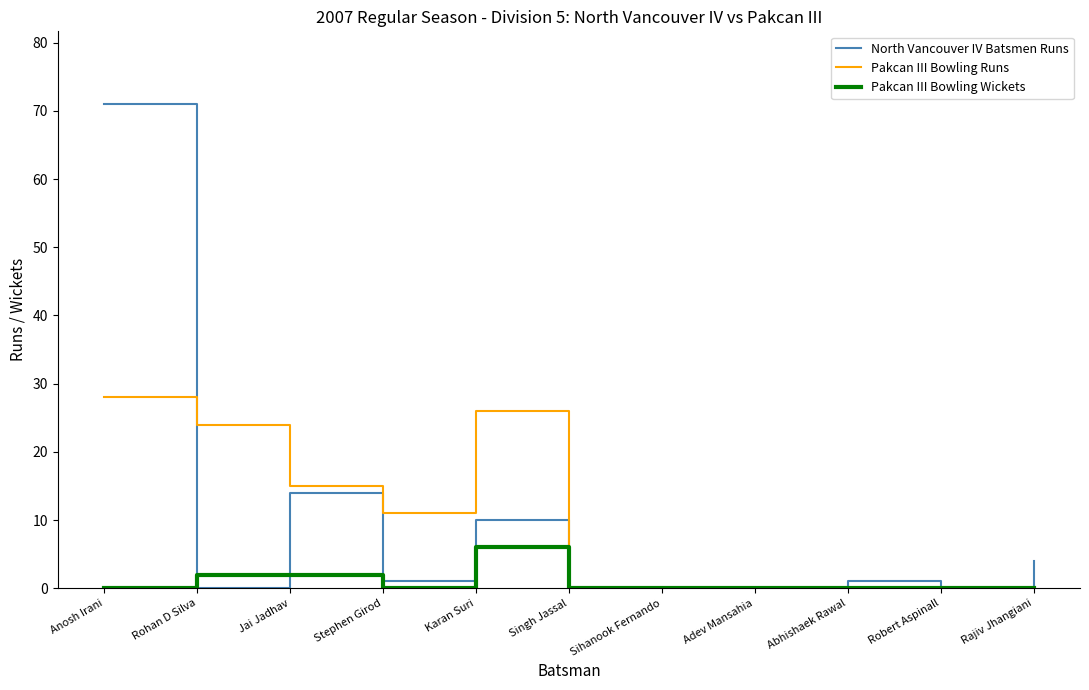

Where does the North Vancouver IV Batsmen Runs series first go above 1?

Anosh Irani